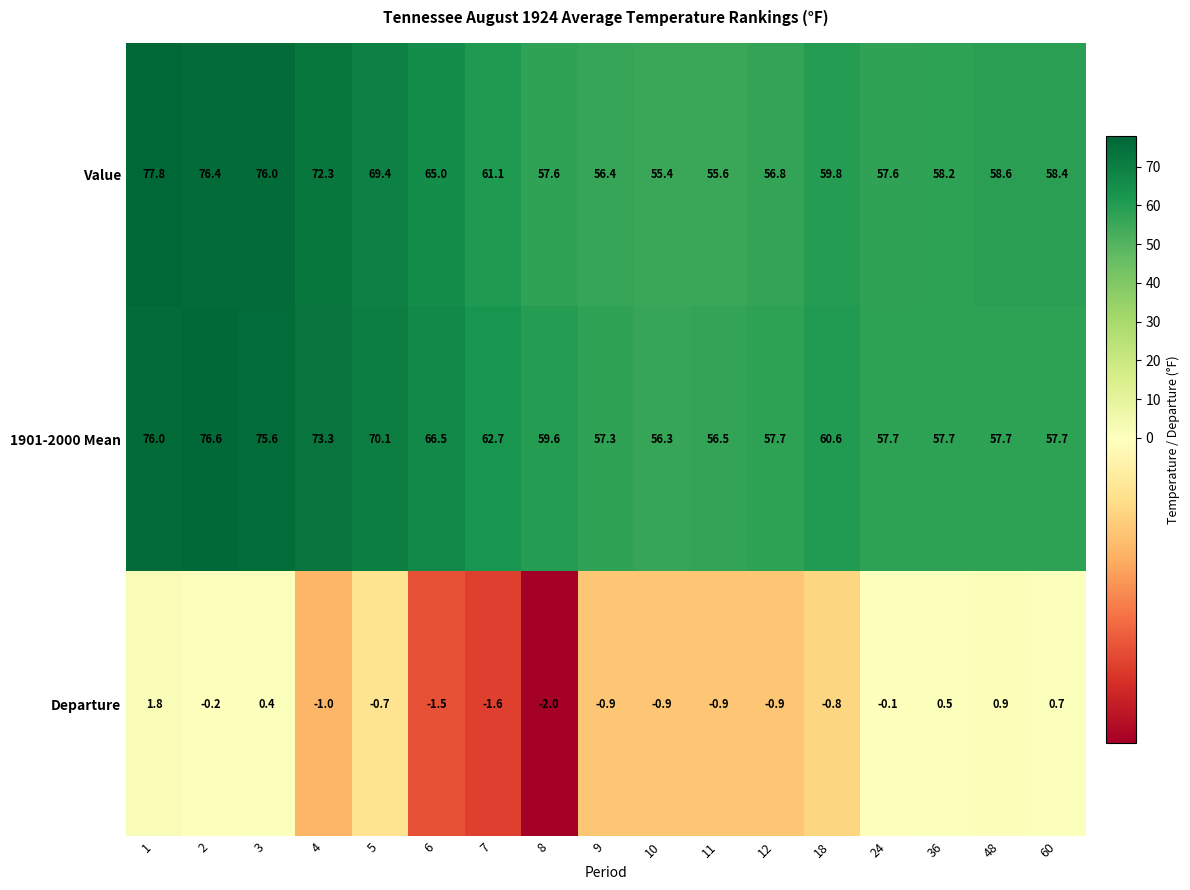

At how many categories does at least one series exceed 1?

17